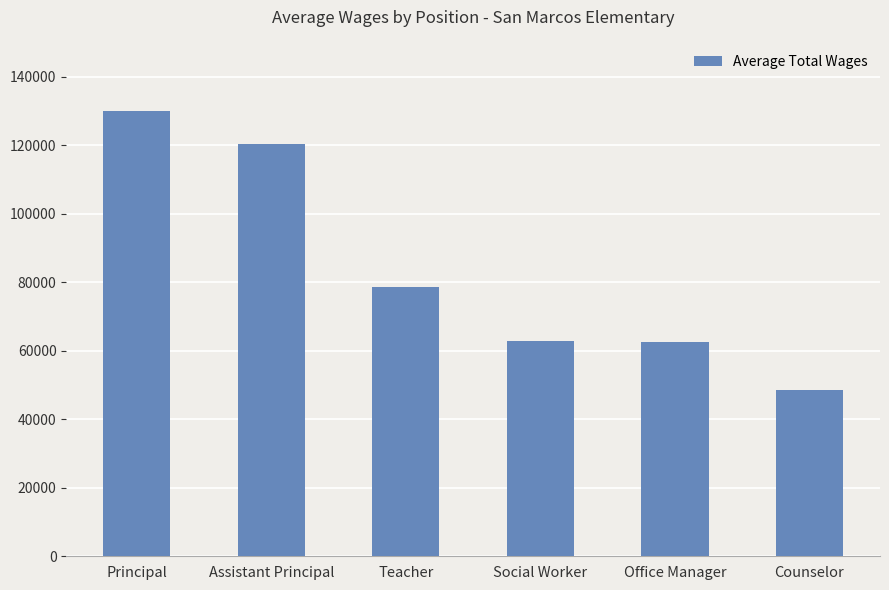

What is the change in value from Assistant Principal to Office Manager?

-58062.0